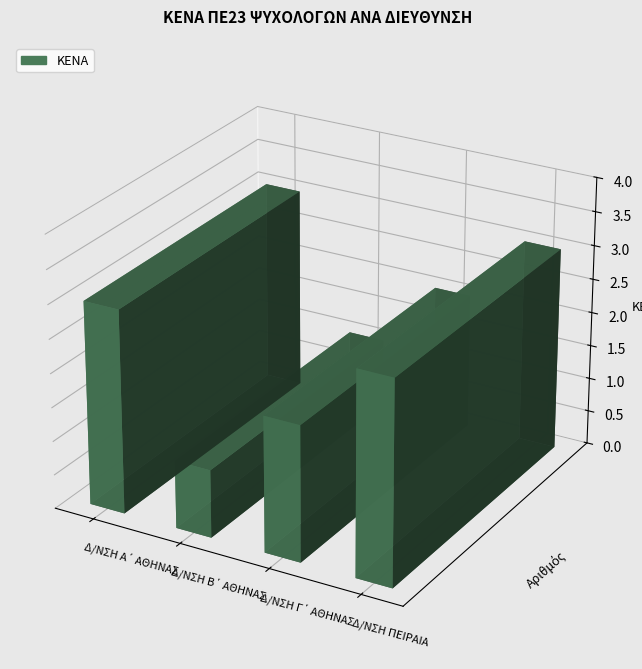

What position from the right is Δ/ΝΣΗ ΠΕΙΡΑΙΑ?

1